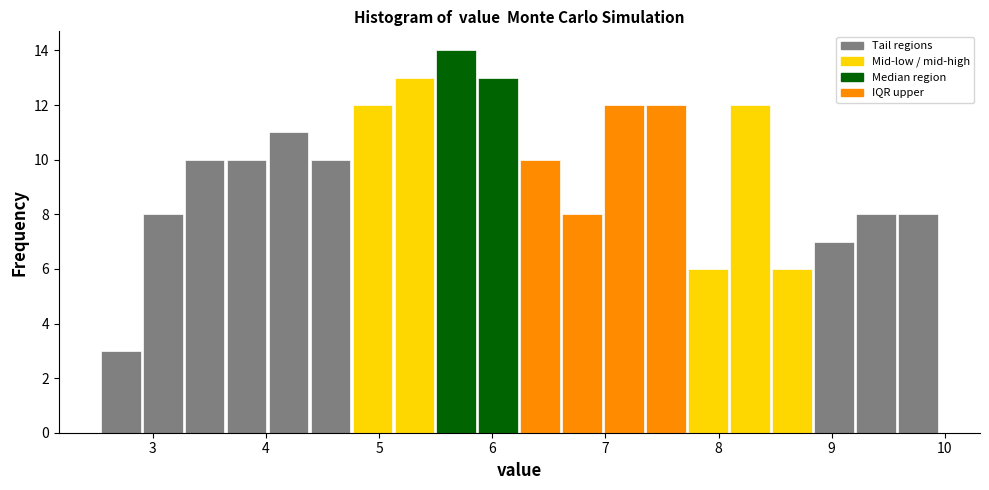

Read against the x-axis, roughly where is the centre of the tallest bar?

5.7